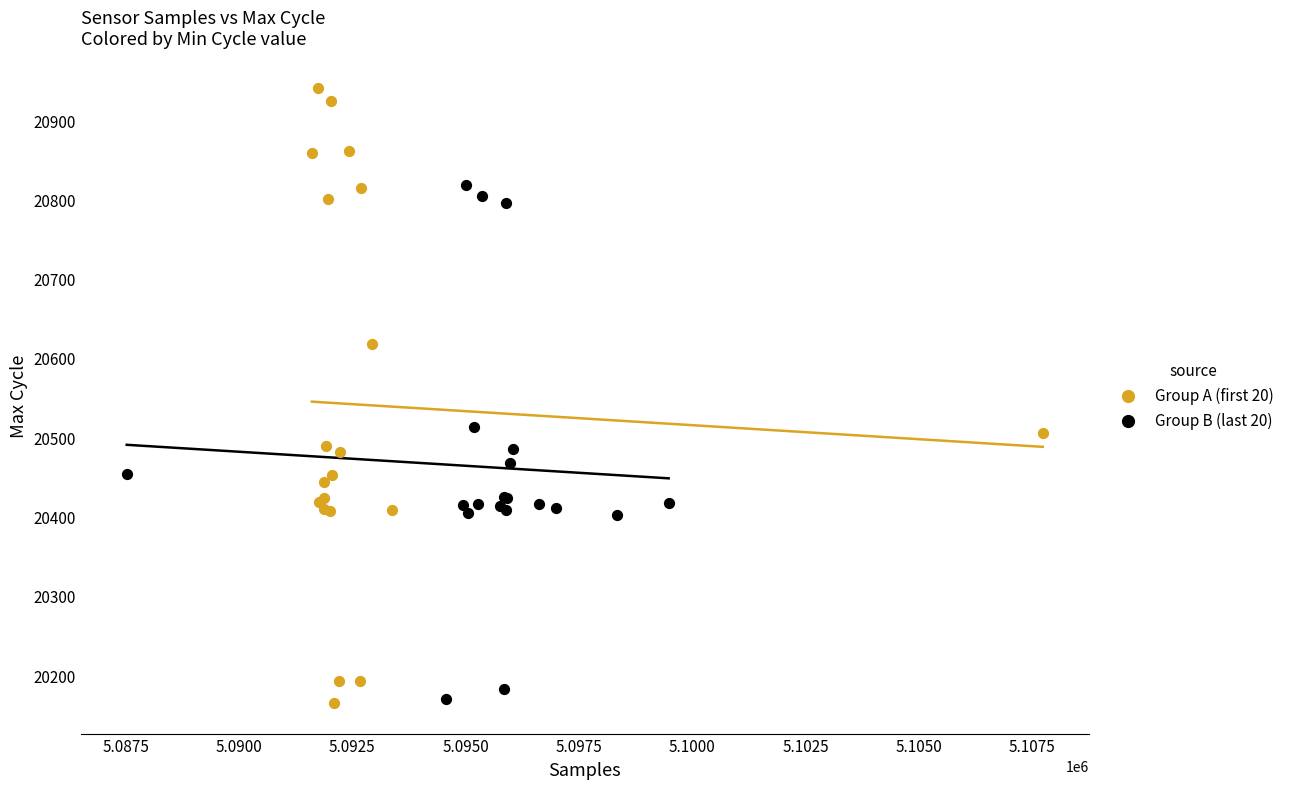

Which series reaches the maximum Y coordinate?

Group A (first 20)